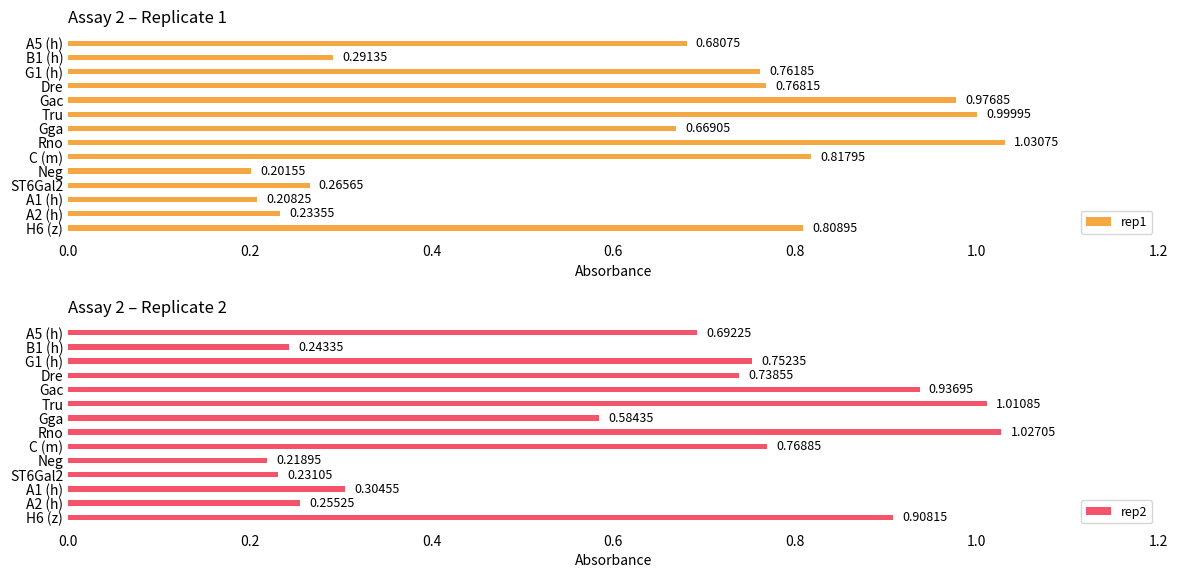

Reading left to right, extract all data points from this chart.

rep1: 0.7	0.3	0.8	0.8	1.0	1.0	0.7	1.0	0.8	0.2	0.3	0.2	0.2	0.8
rep2: 0.7	0.2	0.8	0.7	0.9	1.0	0.6	1.0	0.8	0.2	0.2	0.3	0.3	0.9